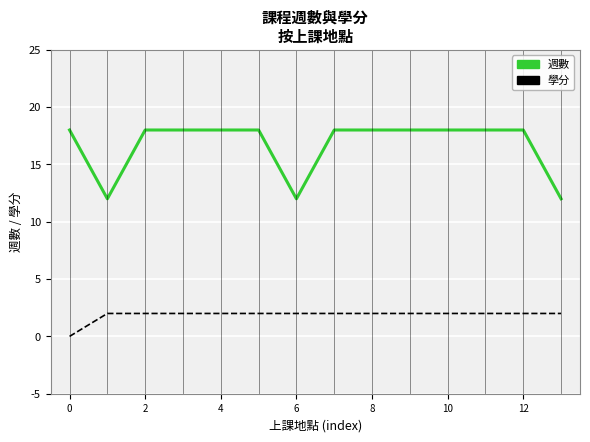

True or false: 週數 and 學分 intersect in this chart.

False